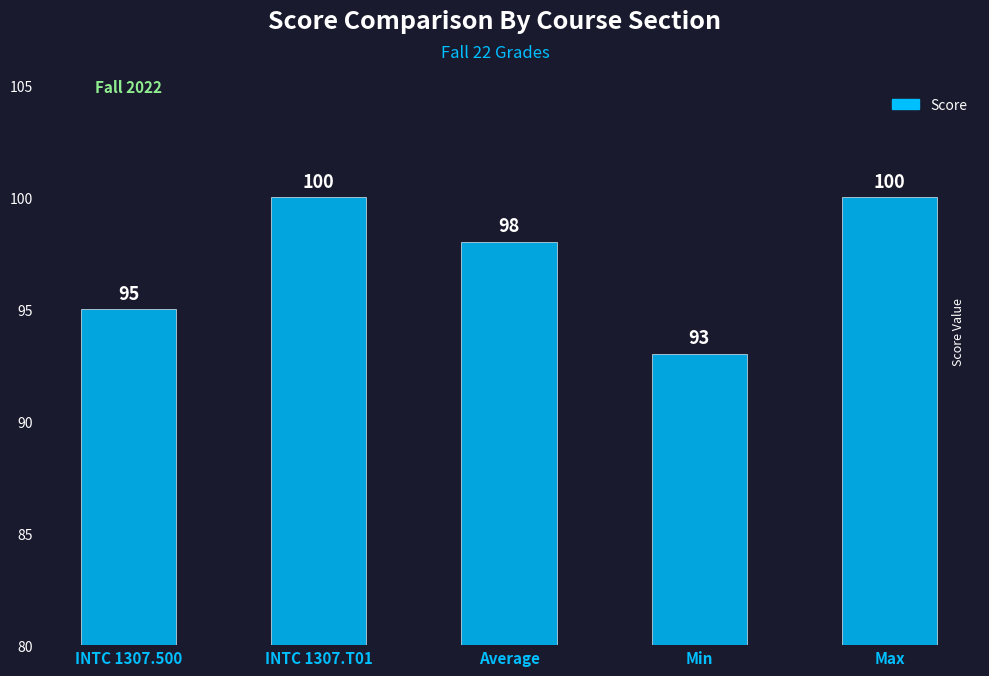

What is the label of the 4th bar from the left?

Min